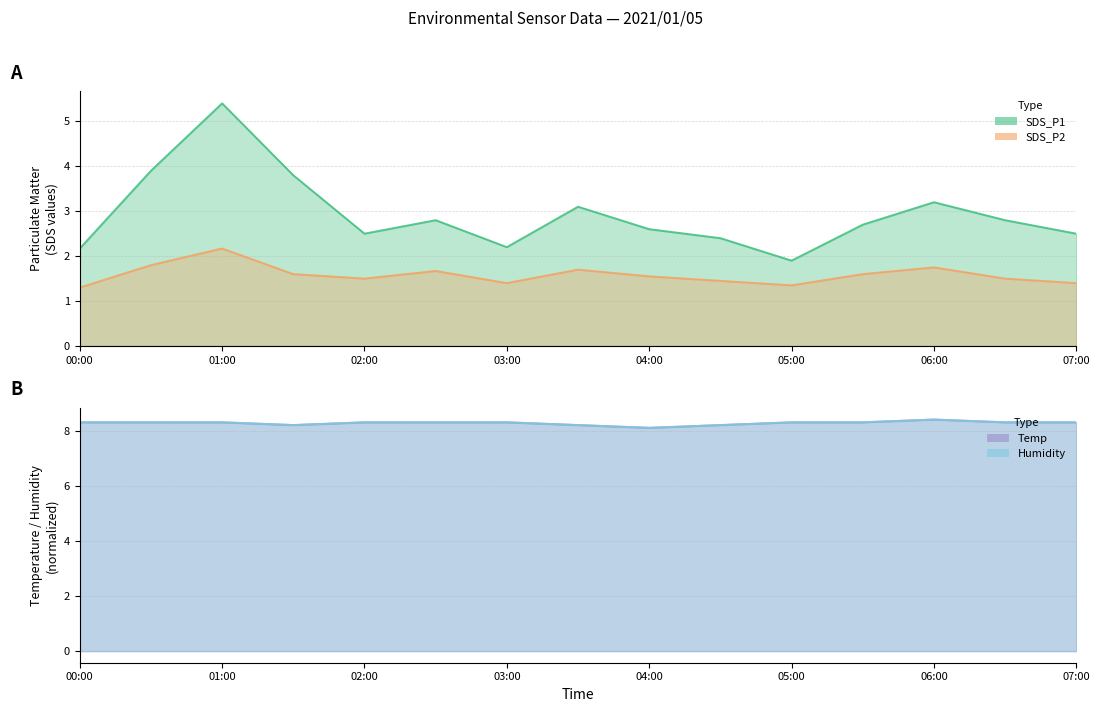

Which has a higher value, 03:00 or 00:00?

03:00